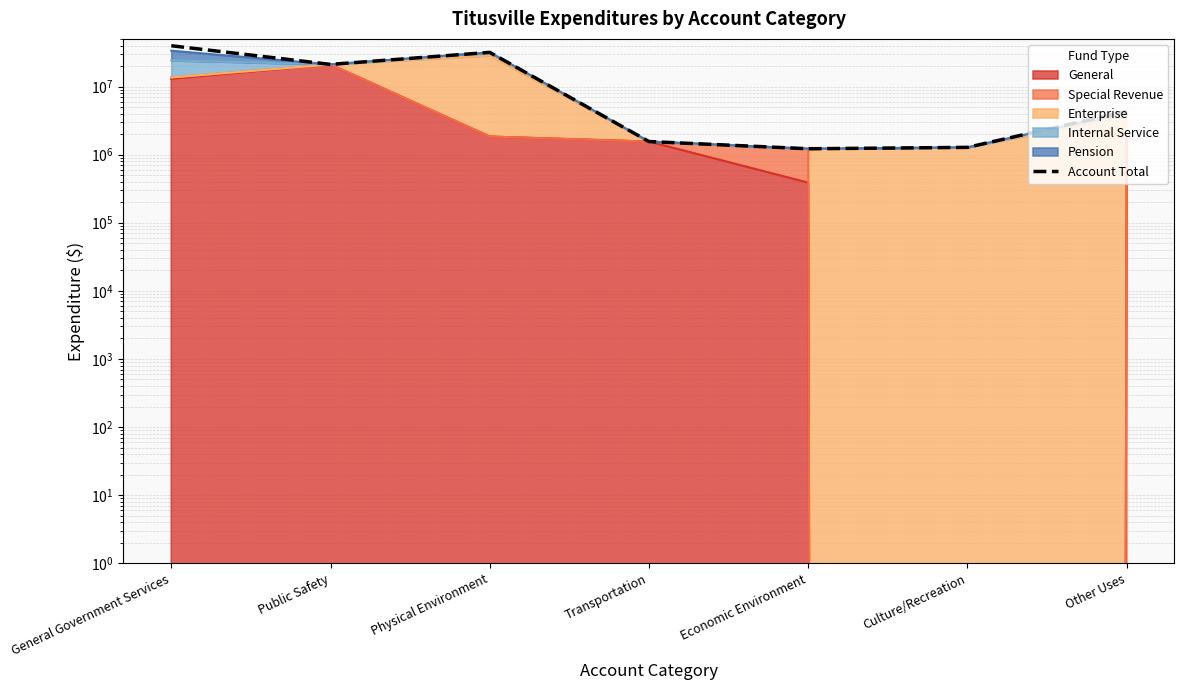

What is the label of the 6th point from the left?

Culture/Recreation